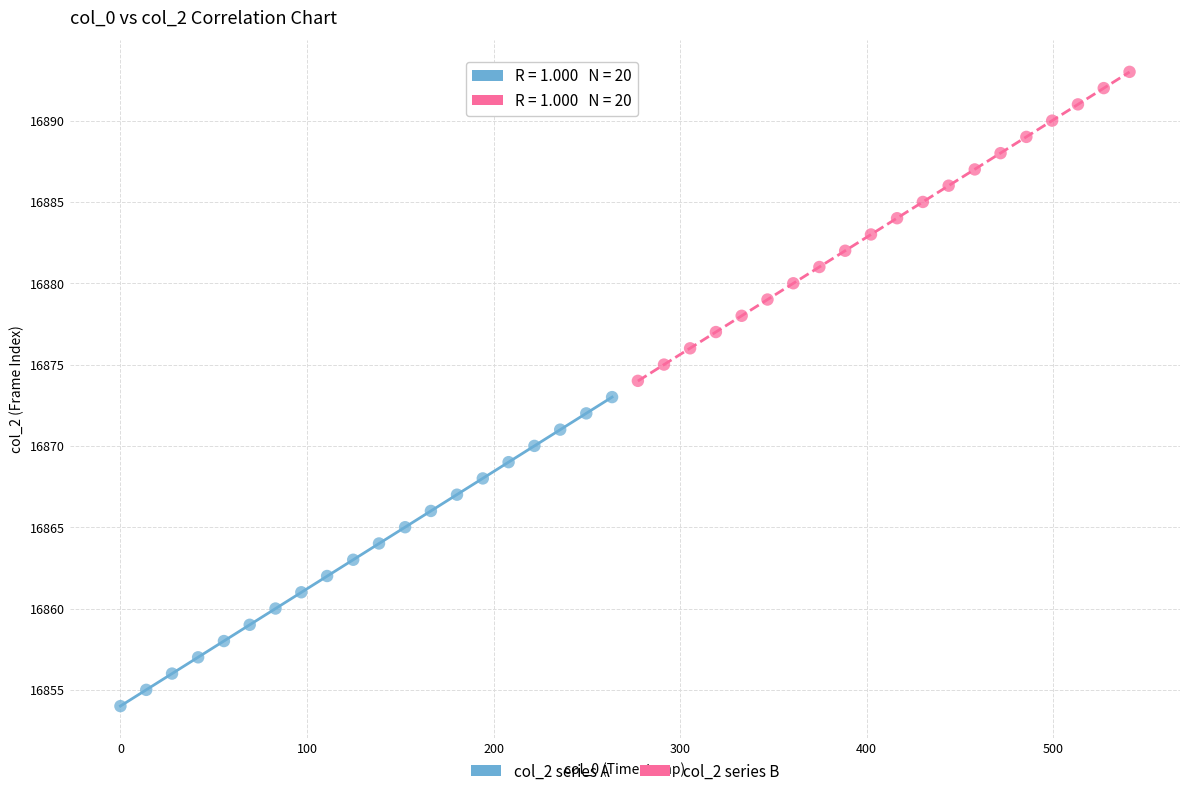

Which series contains the highest Y value?

col_2 series B